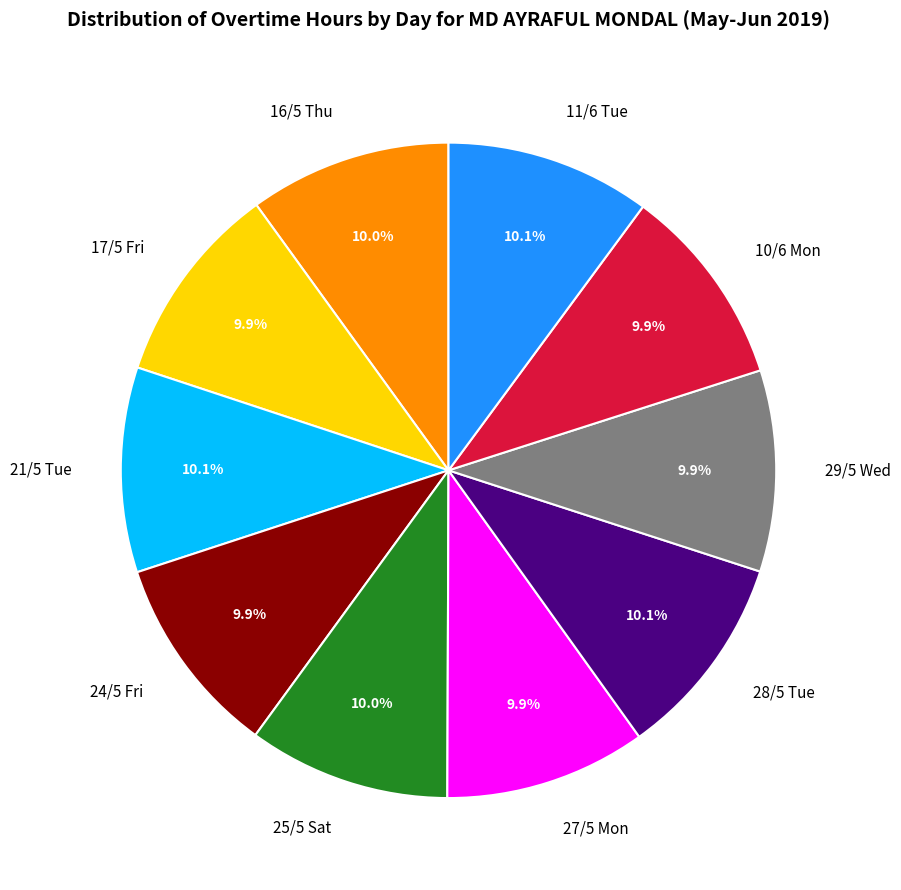

Is there any slice that represents more than half of the pie?

No